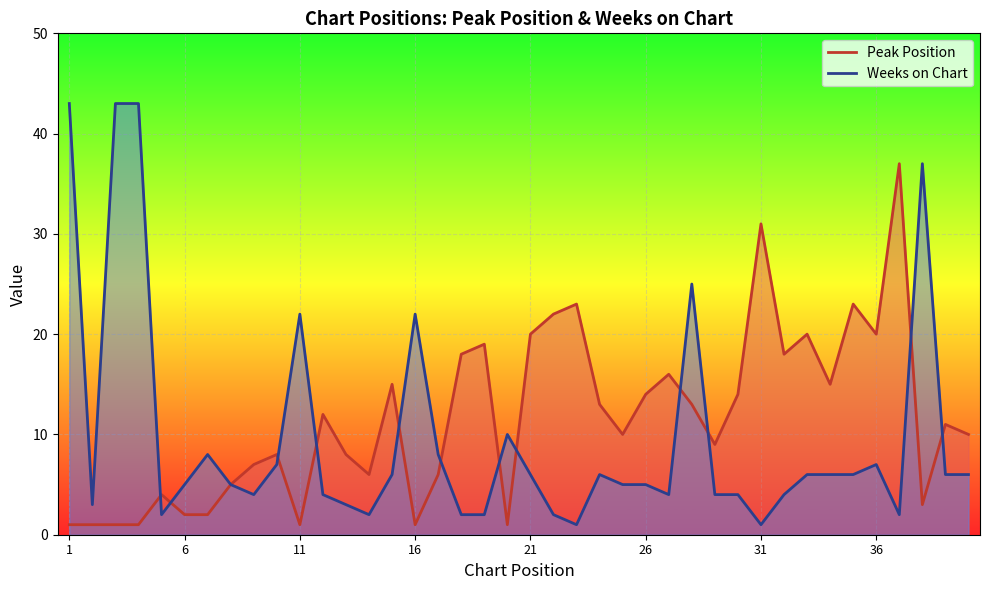

Reading left to right, list all the values displayed in this chart.

Peak Position: 1	1	1	1	4	2	2	5	7	8	1	12	8	6	15	1	6	18	19	1	20	22	23	13	10	14	16	13	9	14	31	18	20	15	23	20	37	3	11	10
Weeks on Chart: 43	3	43	43	2	5	8	5	4	7	22	4	3	2	6	22	8	2	2	10	6	2	1	6	5	5	4	25	4	4	1	4	6	6	6	7	2	37	6	6